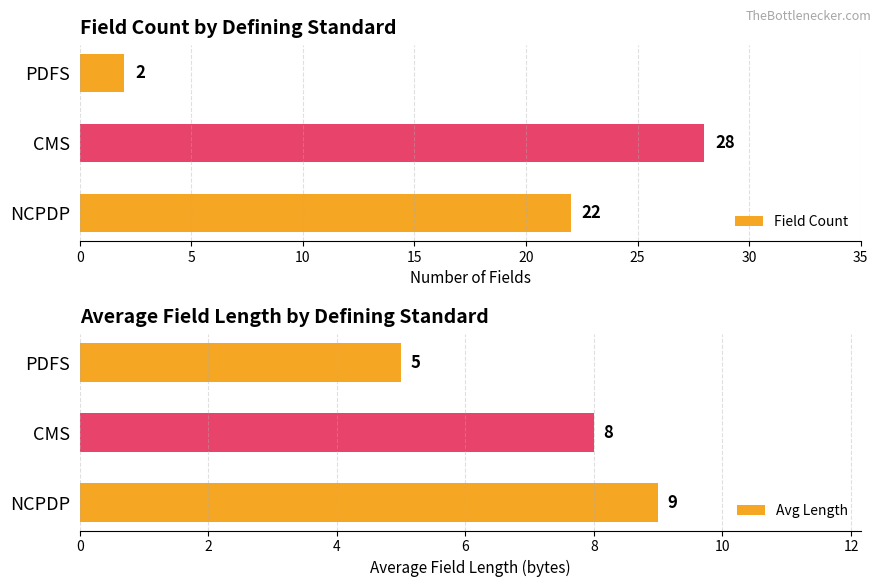

What are all the series names shown in the legend?

Field Count, Avg Length